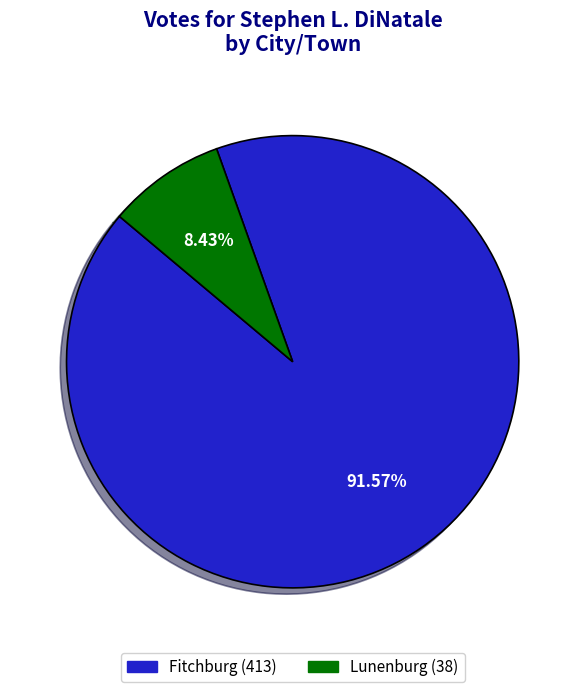

Is it true that Fitchburg is 79% of the pie?

False